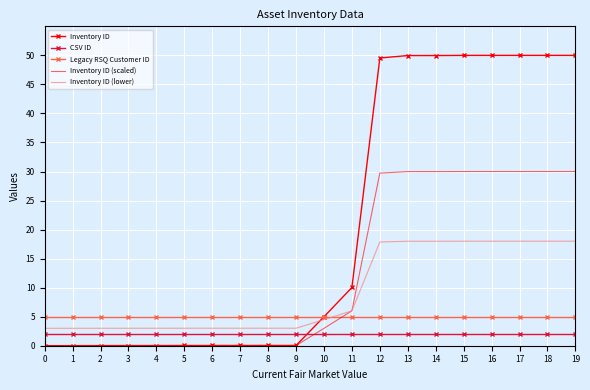

Where do CSV ID and Inventory ID first cross each other?

9 and 10